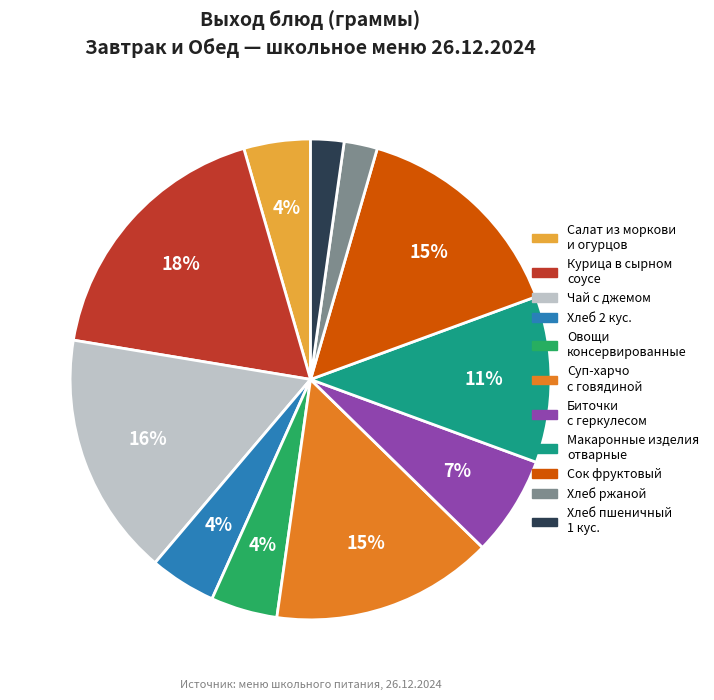

Is there a majority slice in this chart?

No